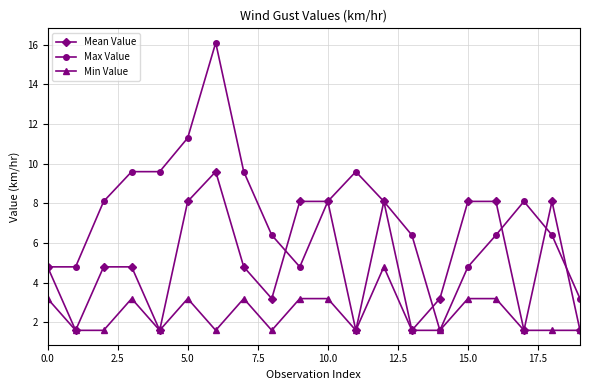

What is the difference between the second highest and second lowest values in the Max Value series?

8.1